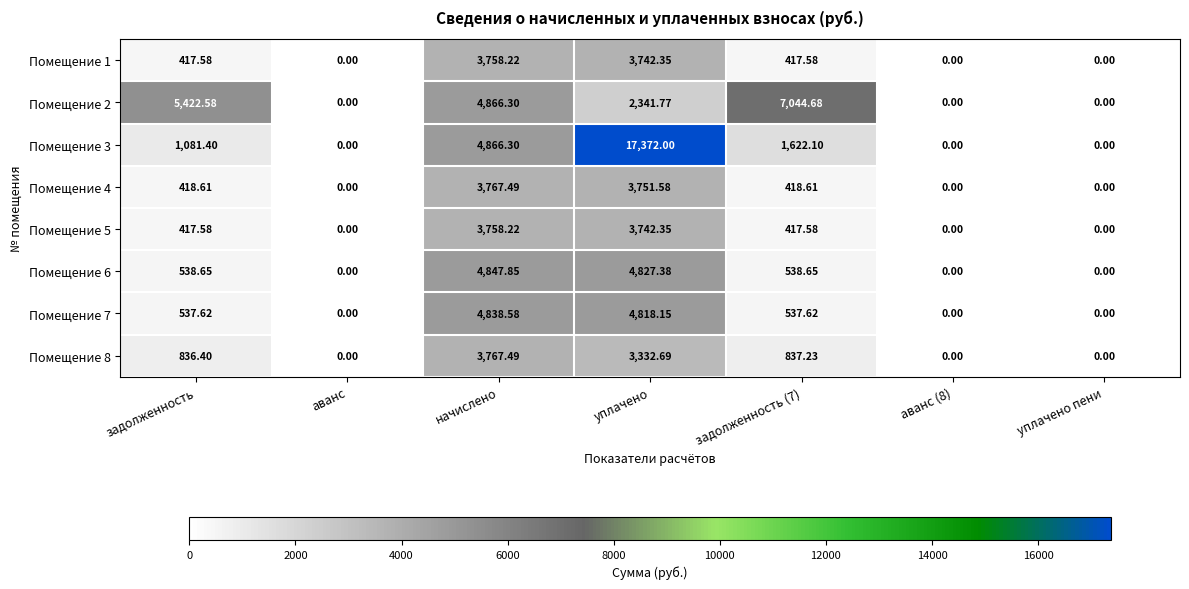

How many data points in Помещение 7 are less than 537?

3